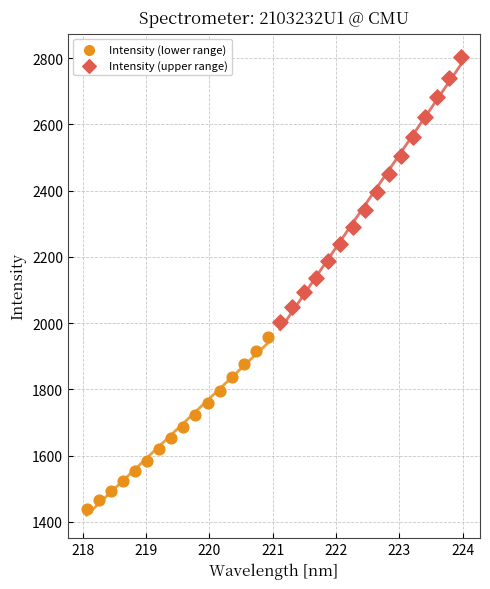

Which series reaches the maximum Y coordinate?

Intensity (upper range)